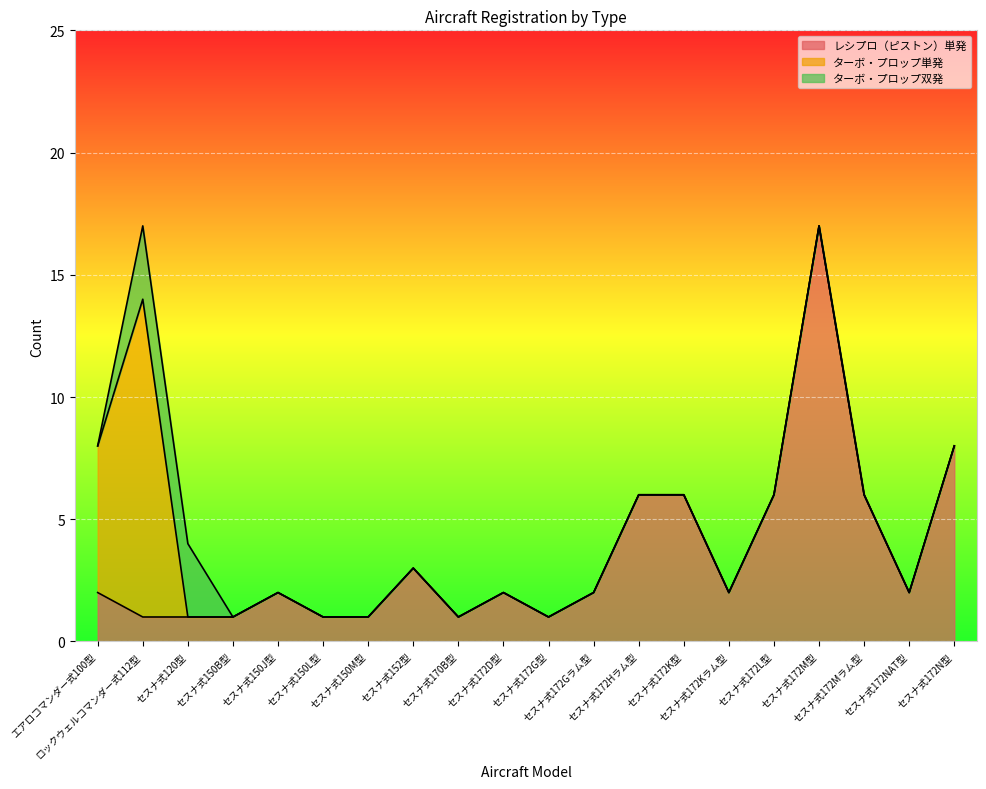

After their last crossing, which series has the higher values: ターボ・プロップ単発 or ターボ・プロップ双発?

ターボ・プロップ双発